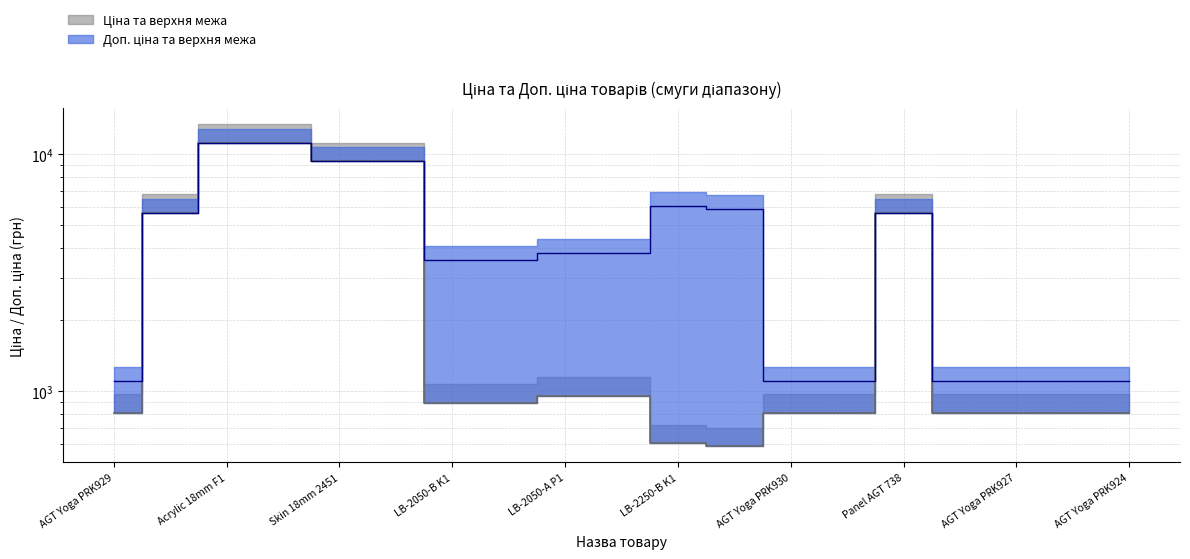

Which series has the largest total across all categories?

Доп. ціна